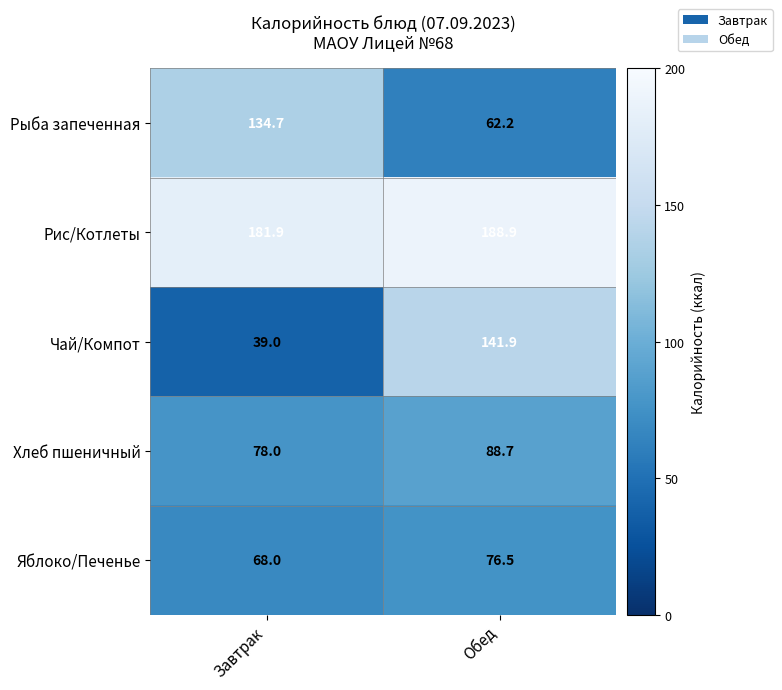

Reading left to right, what are all the values shown in this chart?

Рыба запеченная: 134.7	62.2
Рис/Котлеты: 181.9	188.9
Чай/Компот: 39.0	141.9
Хлеб пшеничный: 78.0	88.7
Яблоко/Печенье: 68.0	76.5